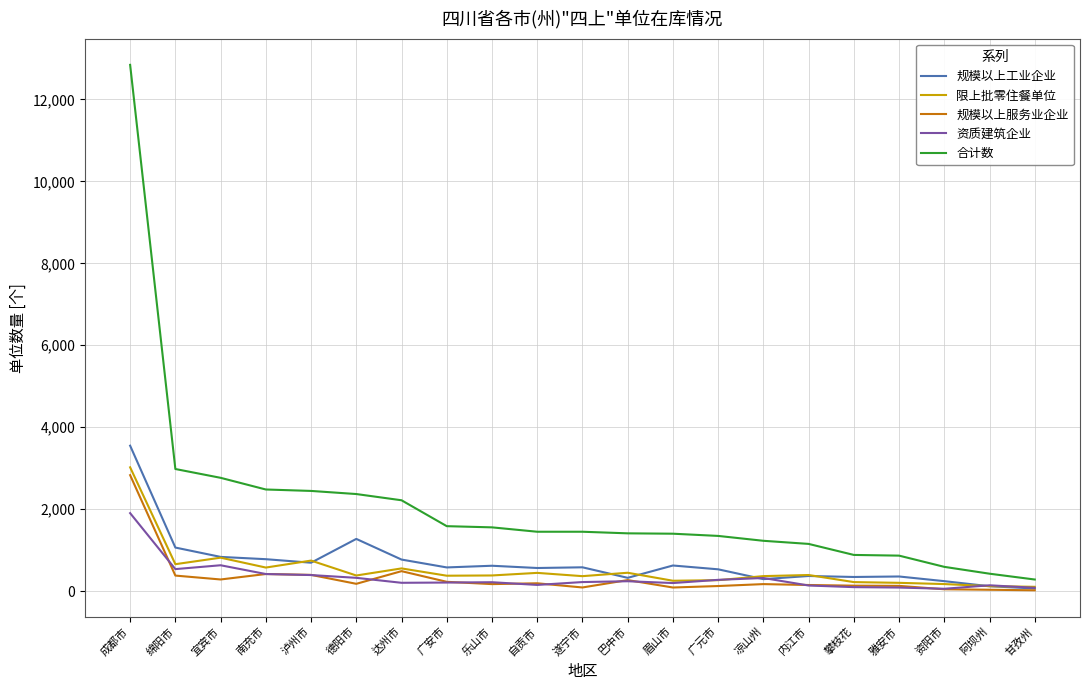

How many distinct data groups are displayed?

5